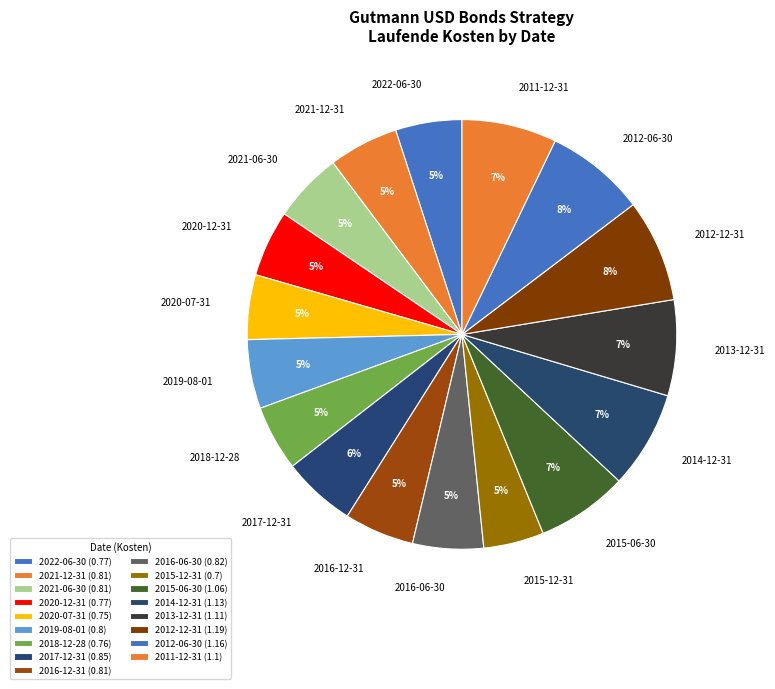

Count the number of slices in the pie.

17